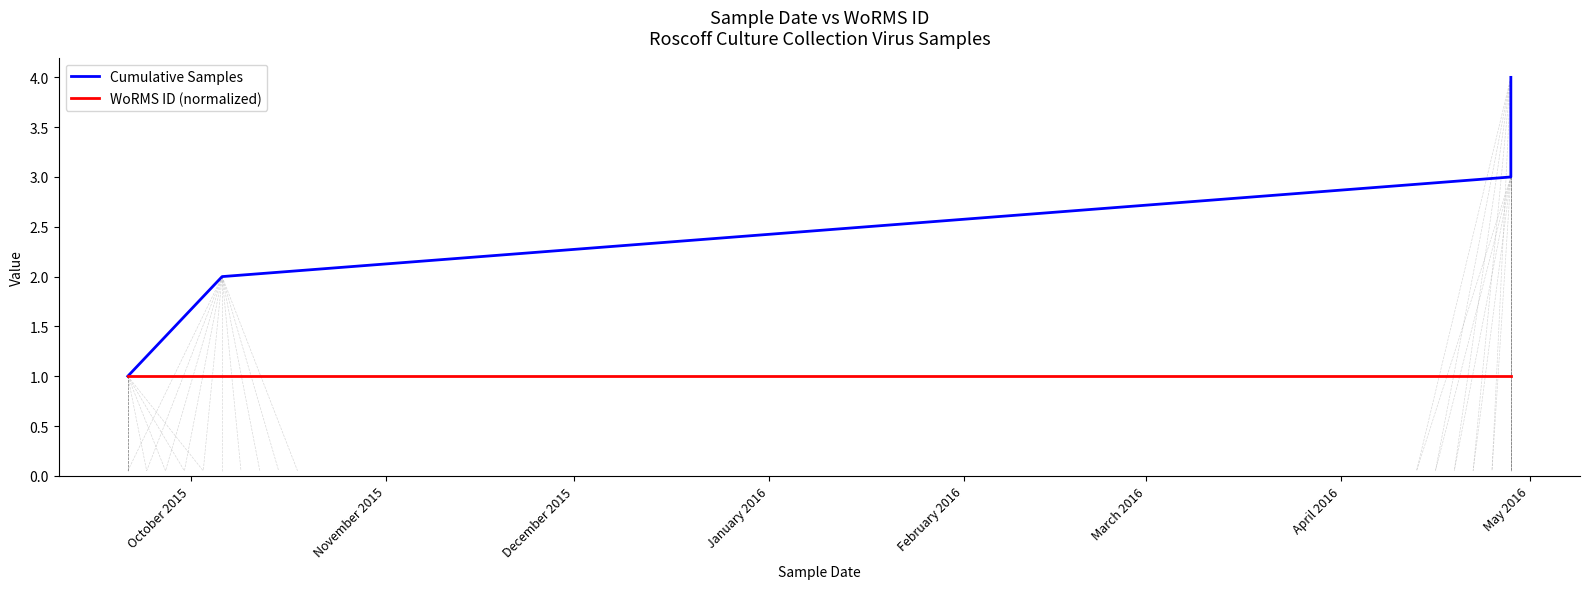

Which series has the largest total across all categories?

Cumulative Samples